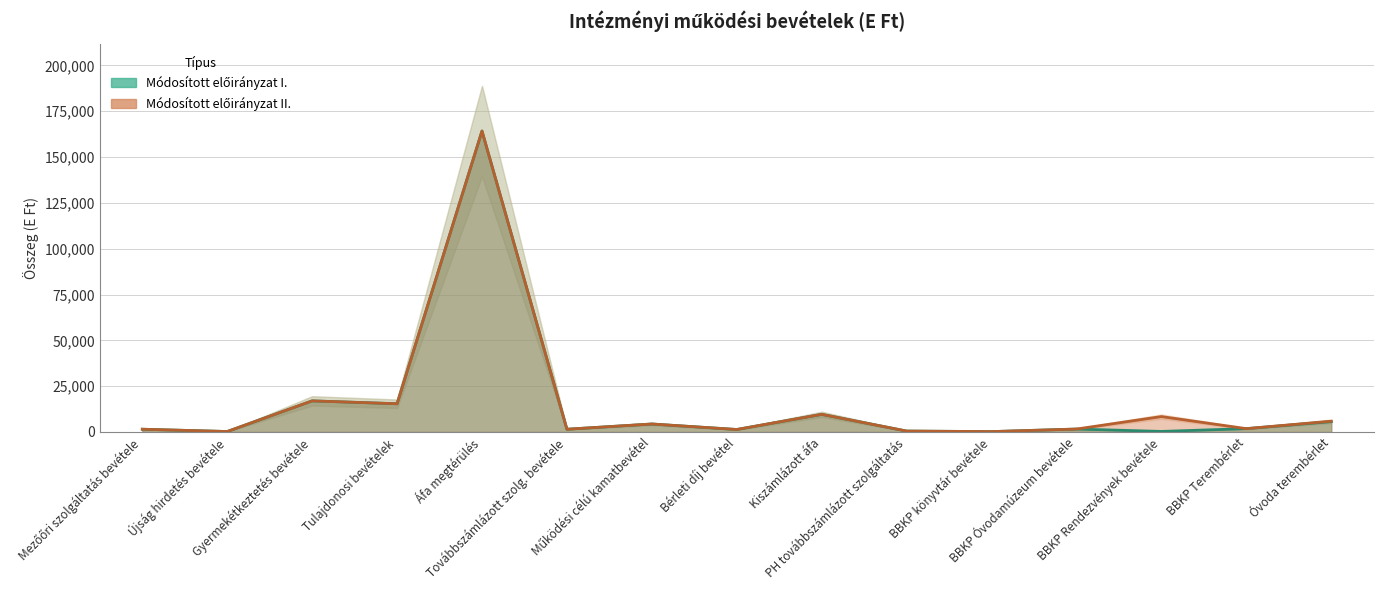

Is it true that Módosított előirányzat I. equals 2306 at Mezőőri szolgáltatás bevétele?

False